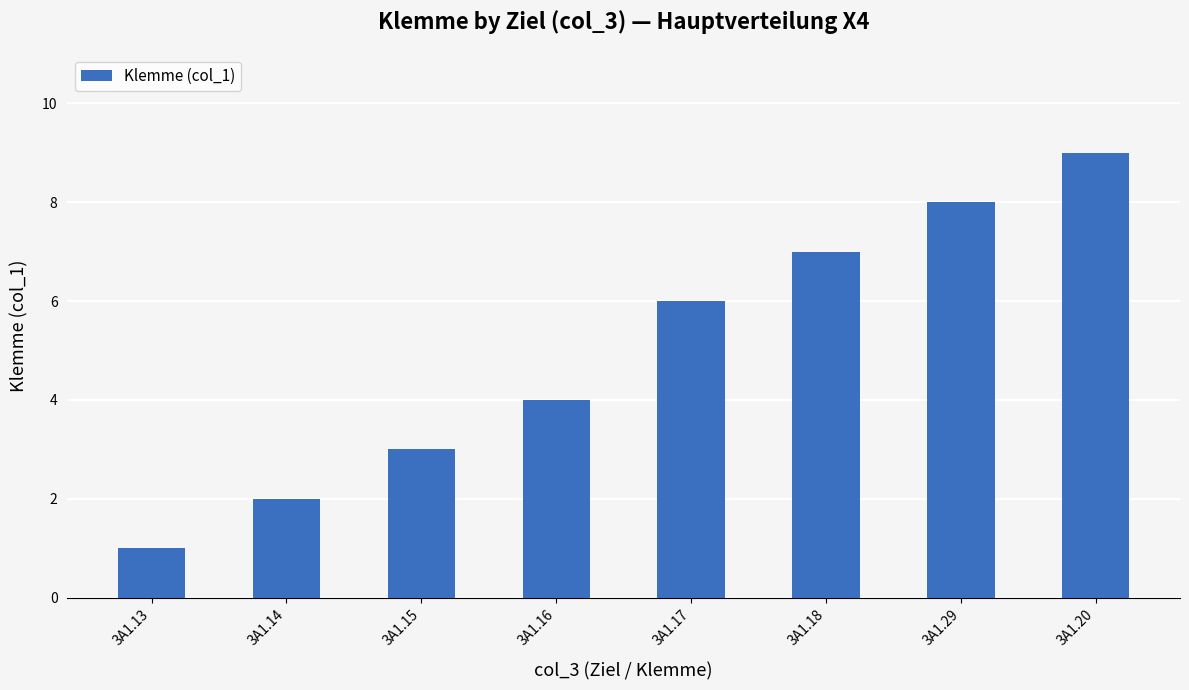

True or false: the data shows 9 at 3A1.20.

True